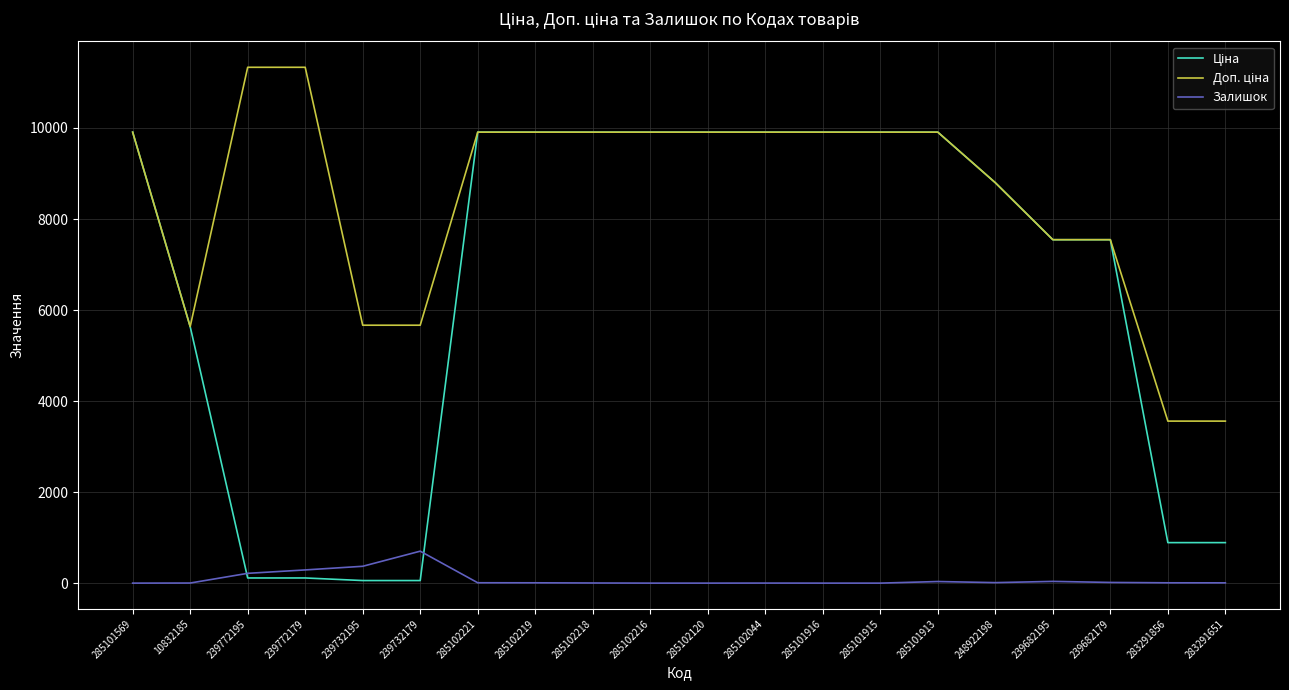

What is the maximum value shown in the chart?

11334.0